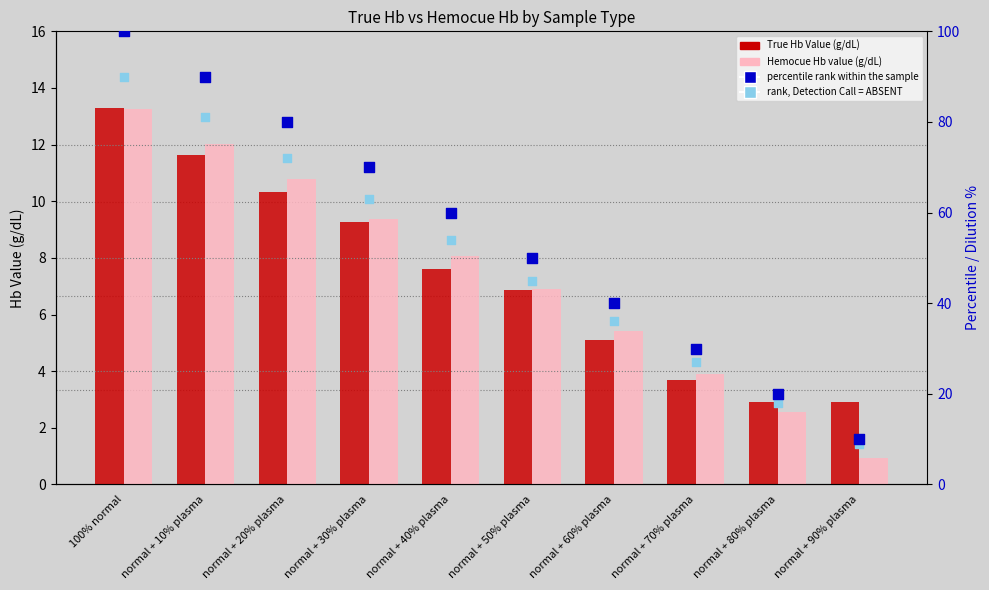

Is the value of percentile rank within the sample at normal + 80% plasma greater than the value of rank, Detection Call = ABSENT at normal + 80% plasma?

Yes